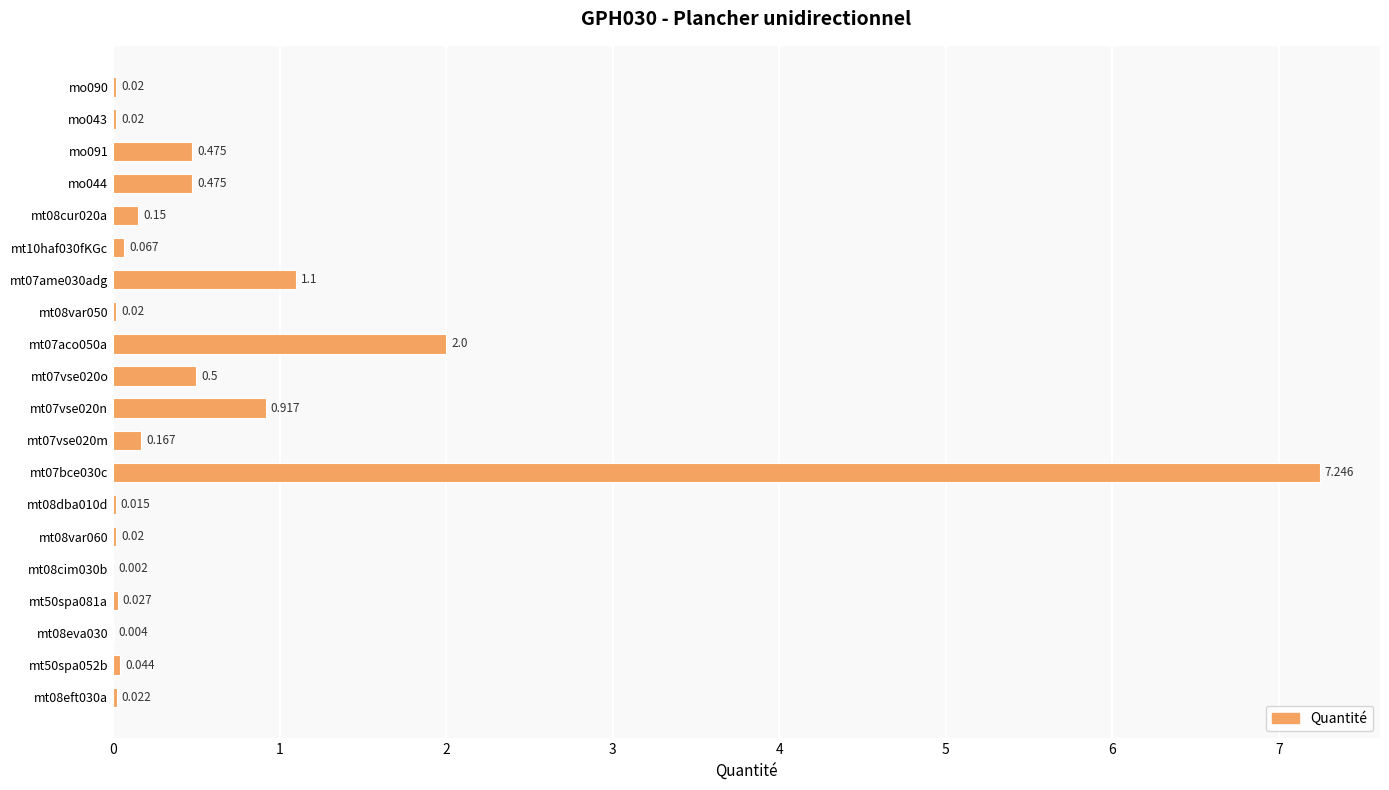

Rank the categories by value from lowest to highest.

mt08cim030b, mt08eva030, mt08dba010d, mt08var060, mt08var050, mo043, mo090, mt08eft030a, mt50spa081a, mt50spa052b, mt10haf030fKGc, mt08cur020a, mt07vse020m, mo044, mo091, mt07vse020o, mt07vse020n, mt07ame030adg, mt07aco050a, mt07bce030c